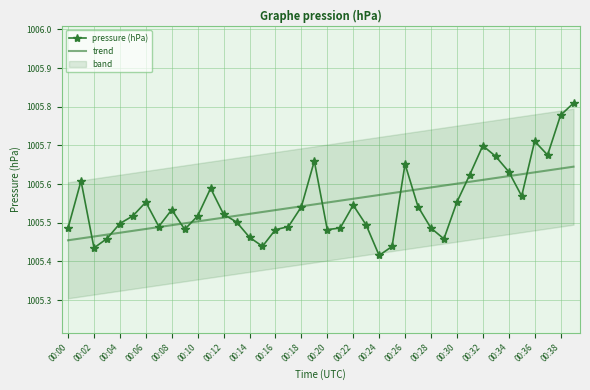

What is the sum of the pressure (hPa) values at 00:16 and 00:38?

2011.2